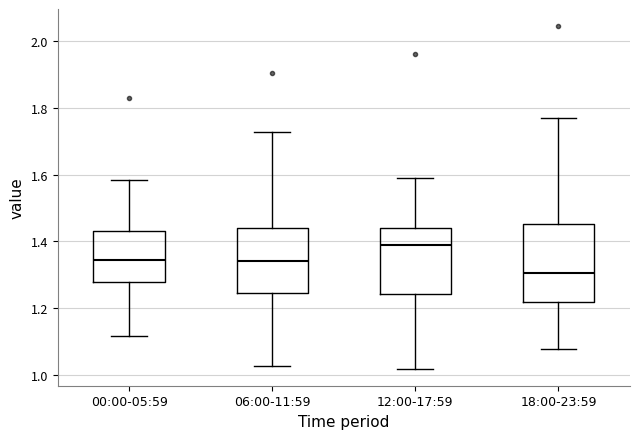

Where does the lower whisker of the box for 12:00-17:59 end on the y-axis? The values are not printed on the chart, so give them approximately, as read against the axis.

1.02